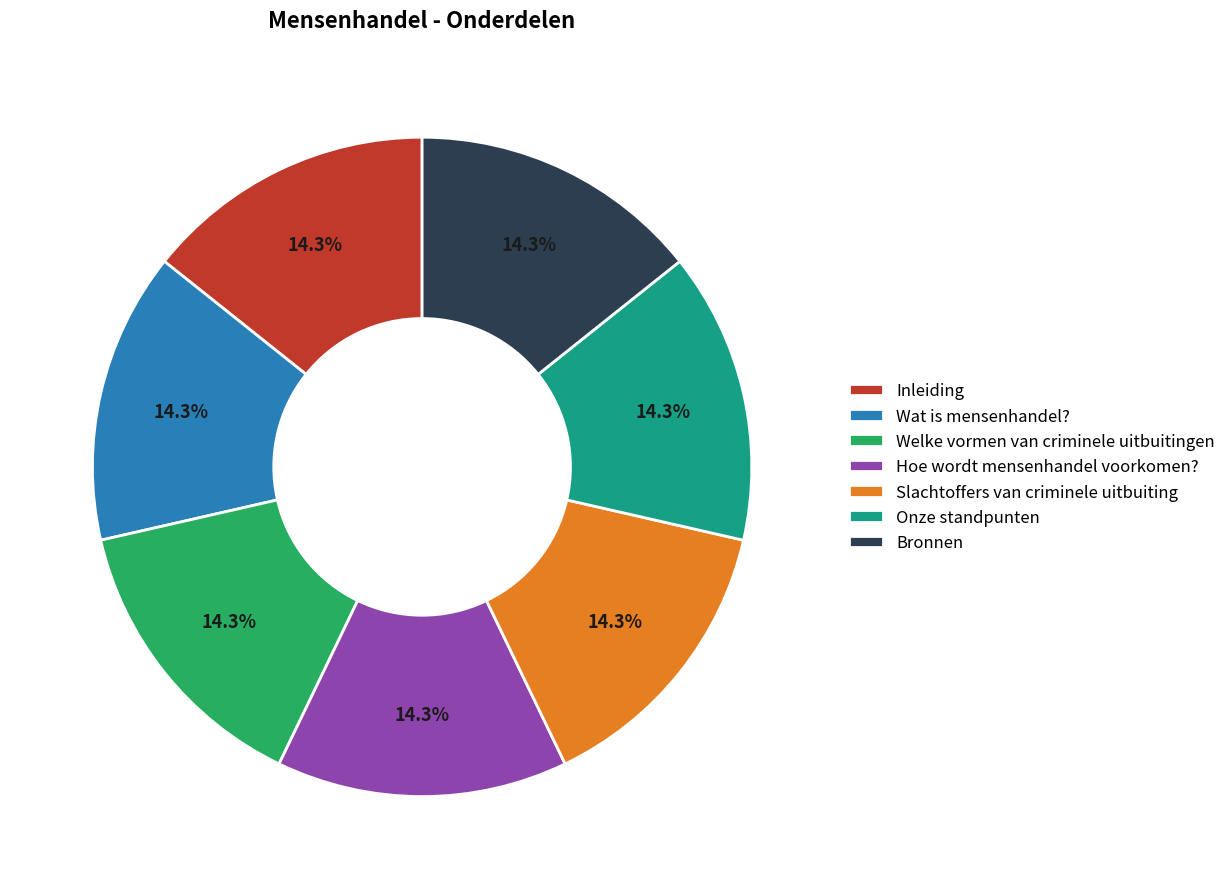

What portion of the pie excludes Bronnen?

85.7%